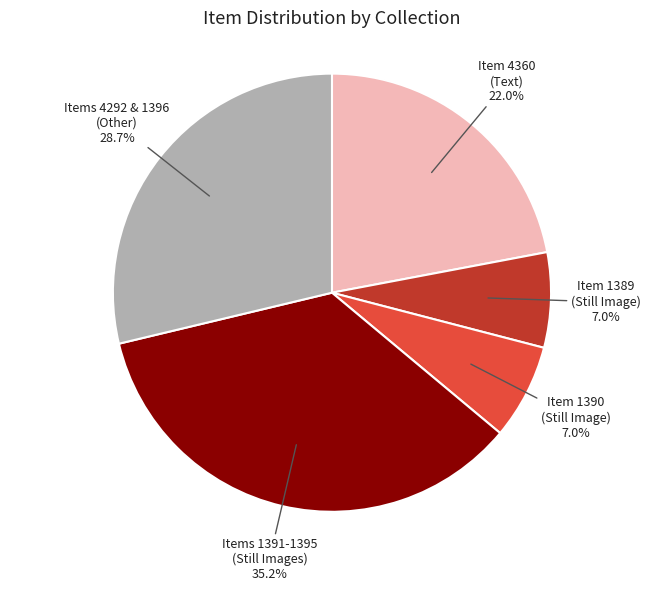

What is the largest slice in the pie chart?

Items 1391-1395 (Still Images)